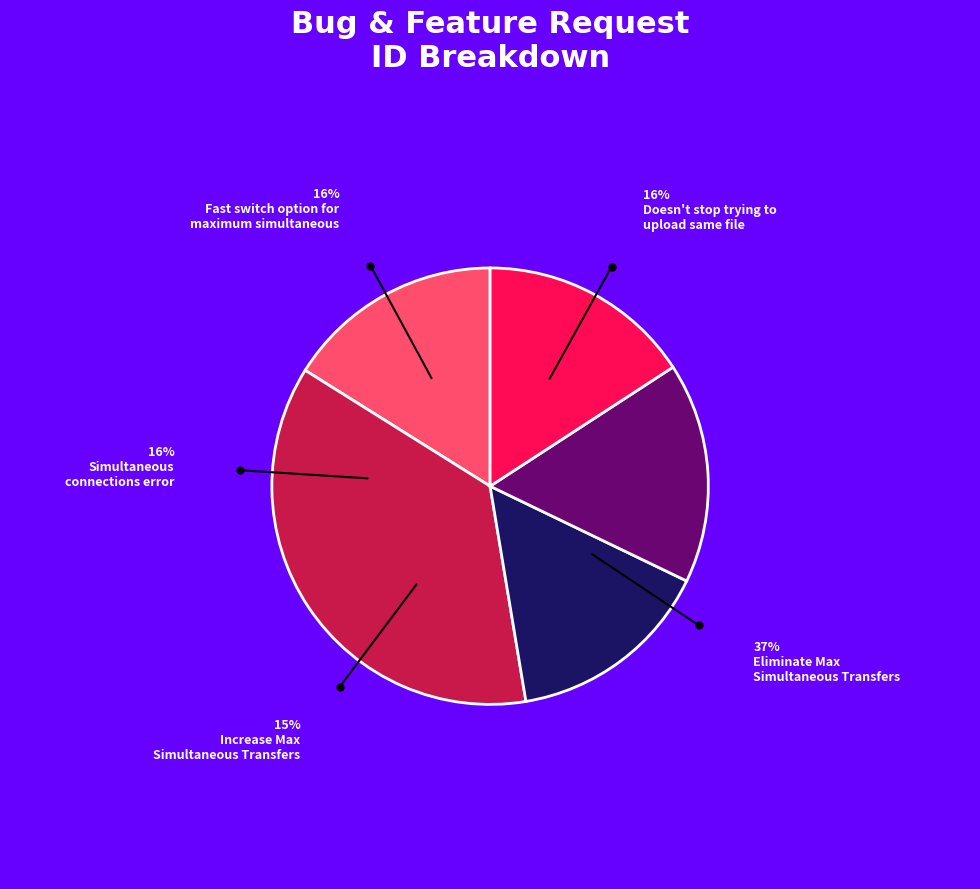

Is there a majority slice in this chart?

No